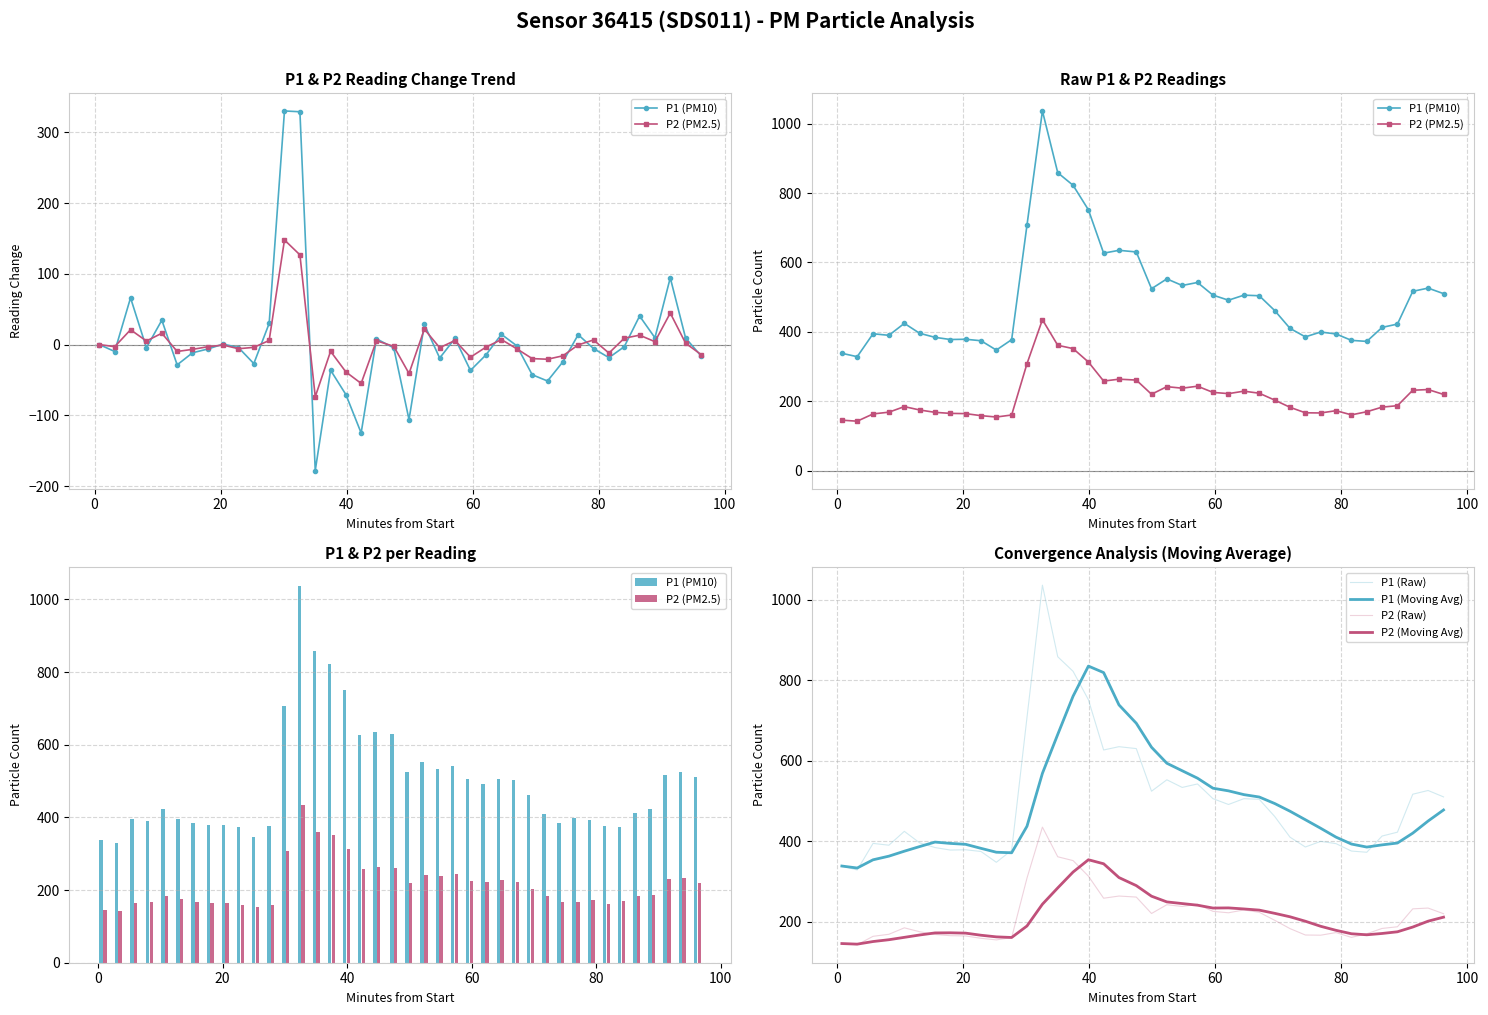

Does the chart contain stacked bars?

No